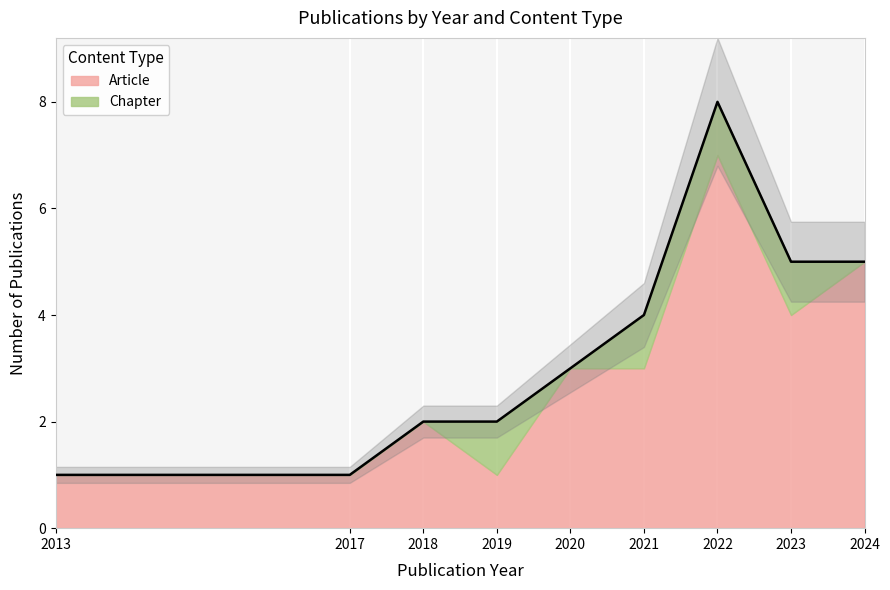

How many data points does each series have?

9